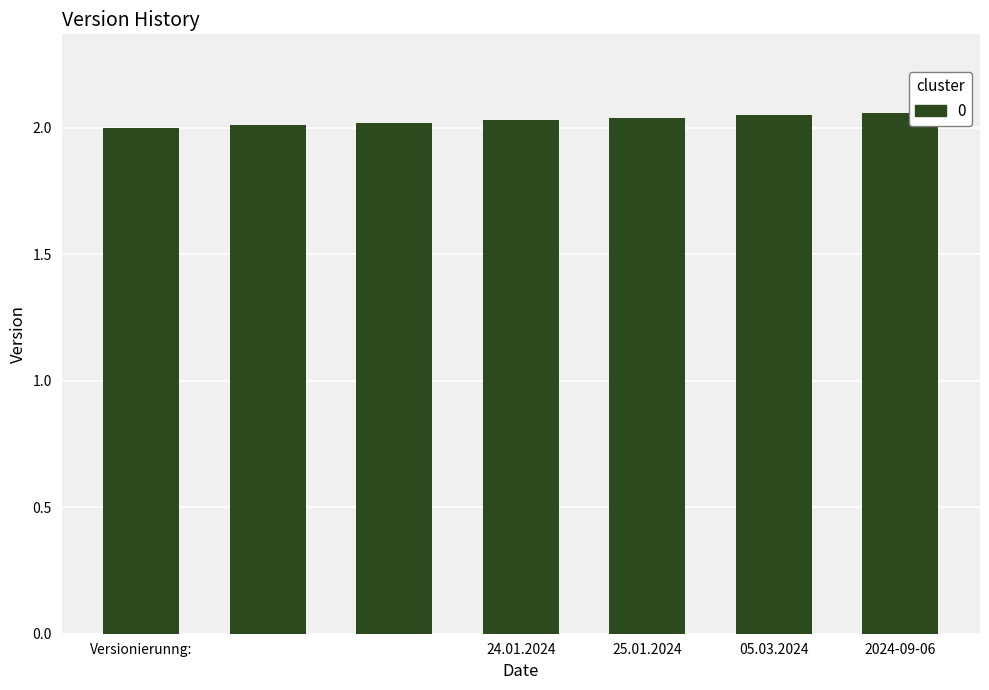

What is the sum of all values?

14.2